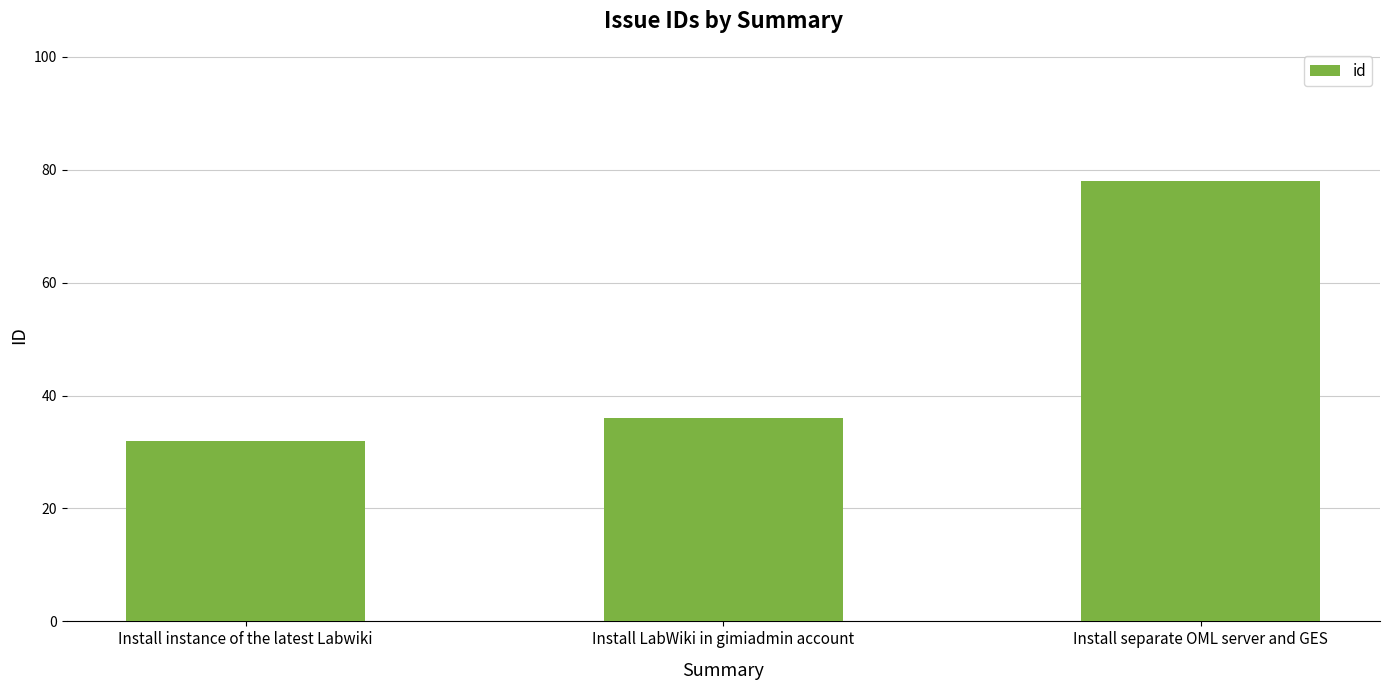

Rank the categories by value from lowest to highest.

Install instance of the latest Labwiki, Install LabWiki in gimiadmin account, Install separate OML server and GES